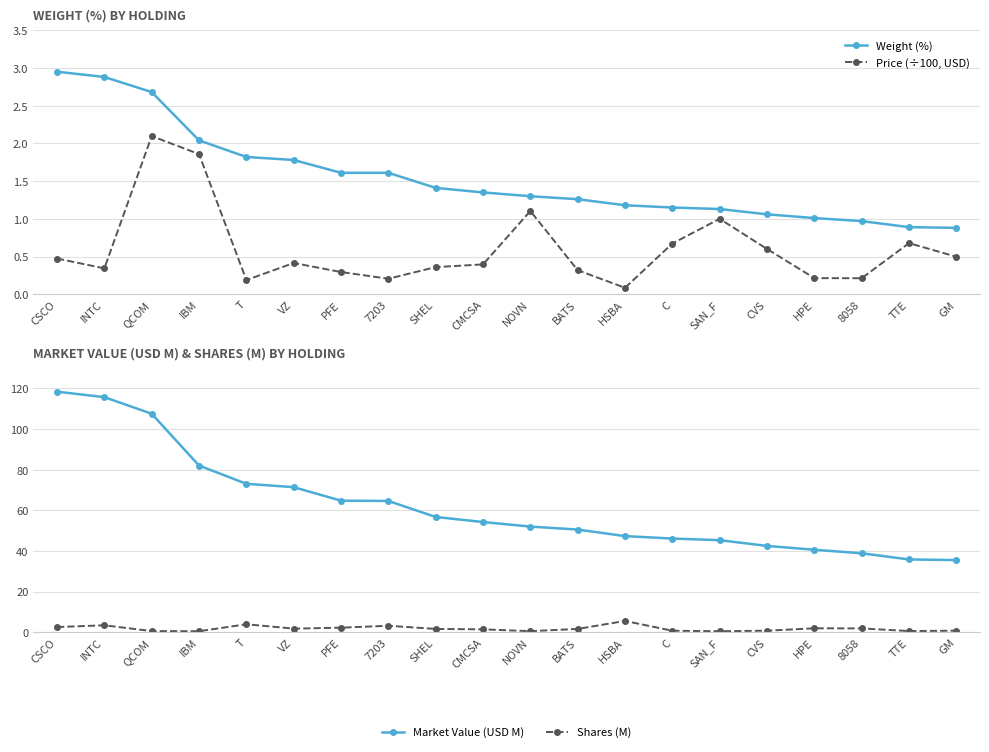

True or false: Market Value (USD M) and Price (÷100, USD) cross at least once.

False